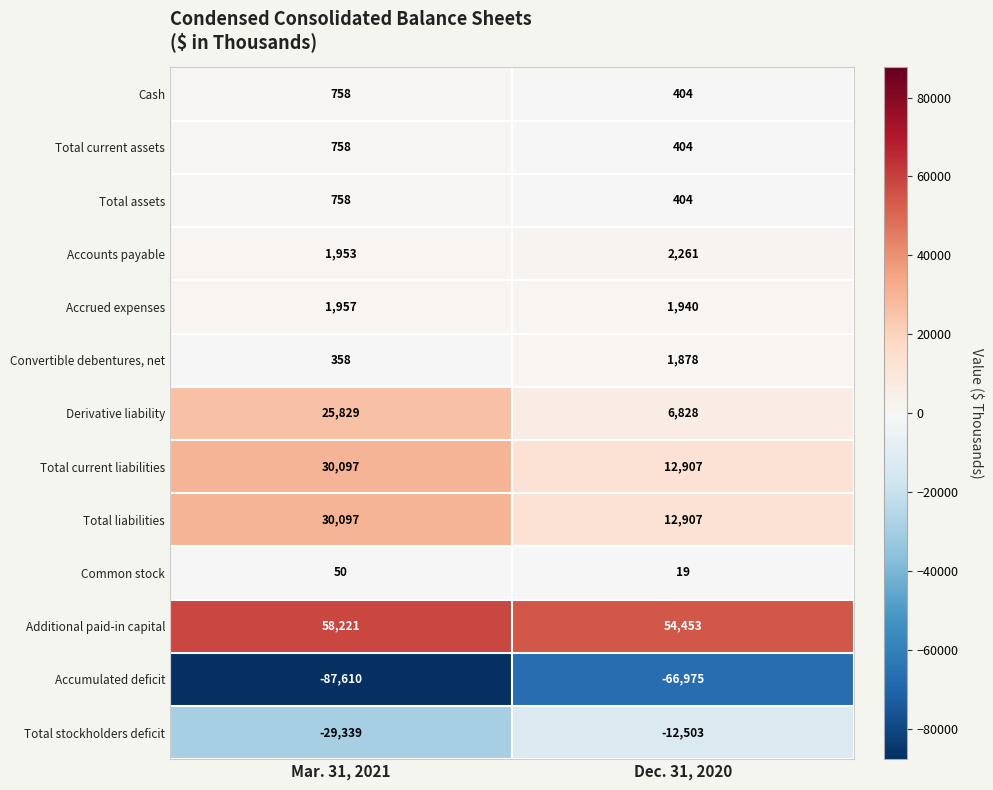

List the labels in order of Accumulated deficit value, smallest first.

Mar. 31, 2021, Dec. 31, 2020